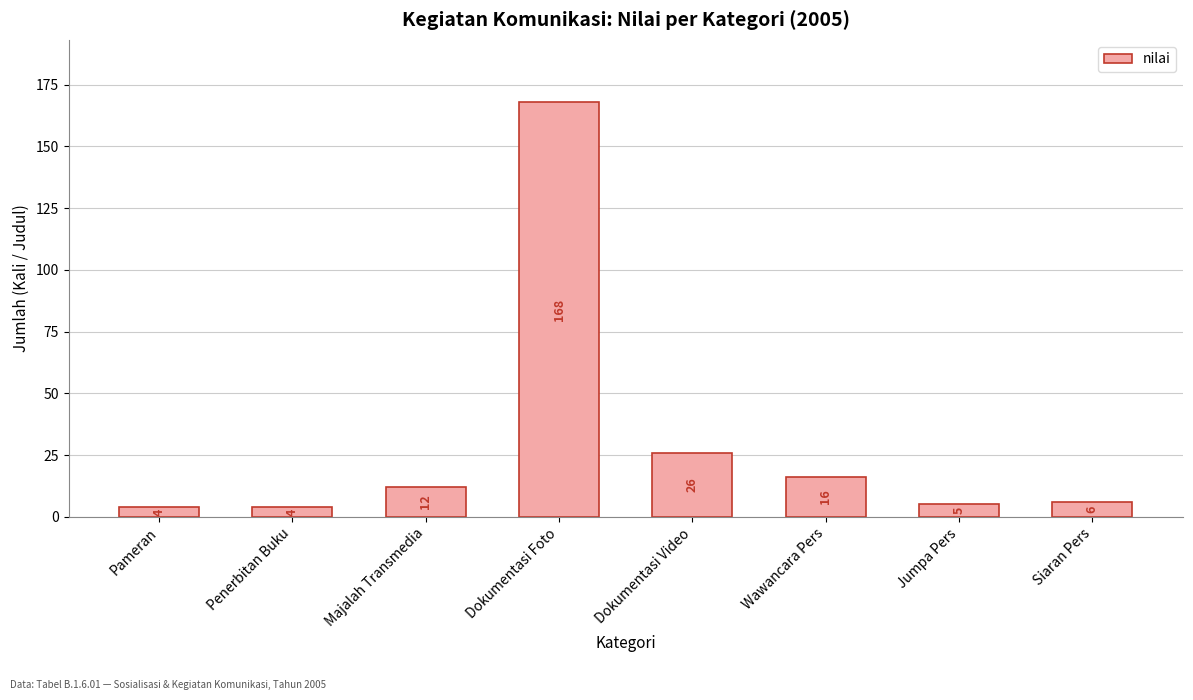

How many distinct data groups are displayed?

1